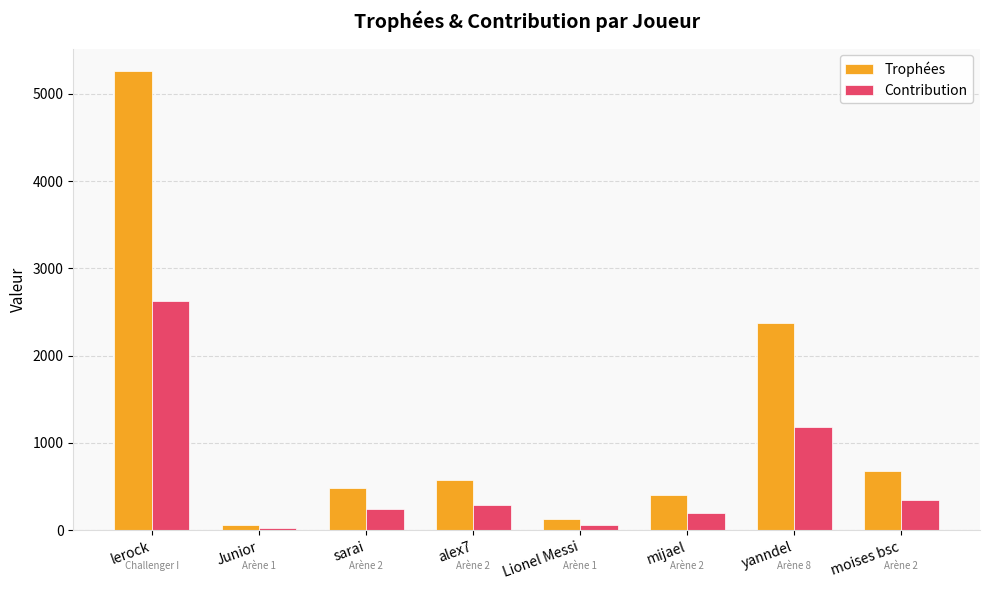

What are all the series names shown in the legend?

Trophées, Contribution